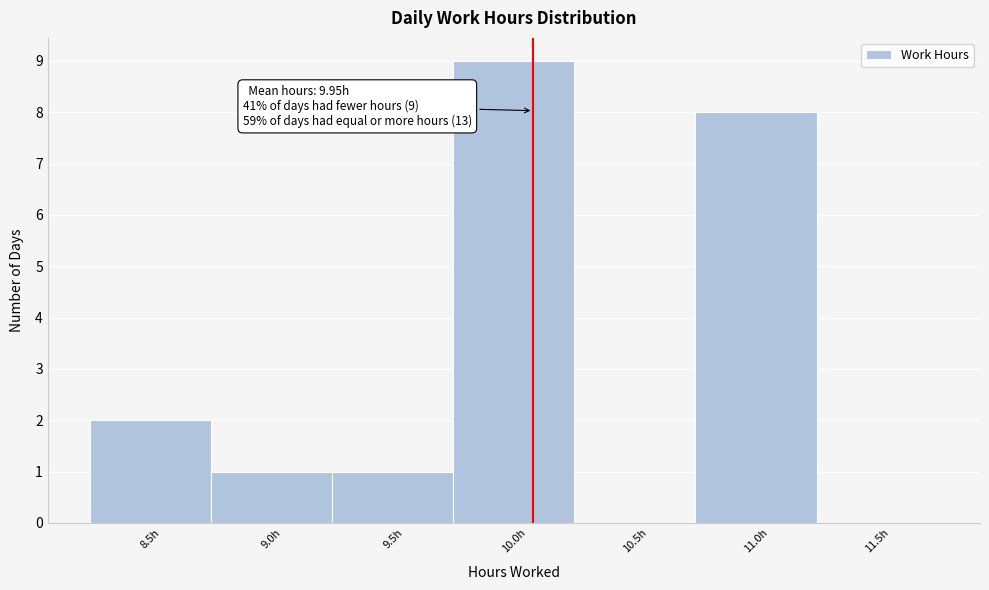

Reading right to left, transcribe all the data shown in this chart.

11.5h=0	11.0h=8	10.5h=0	10.0h=9	9.5h=1	9.0h=1	8.5h=2